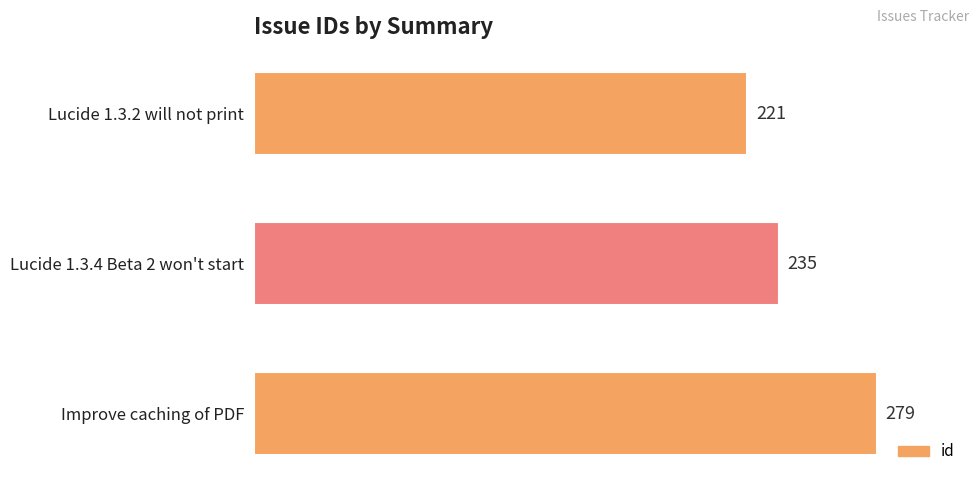

How many data points are less than 235?

1